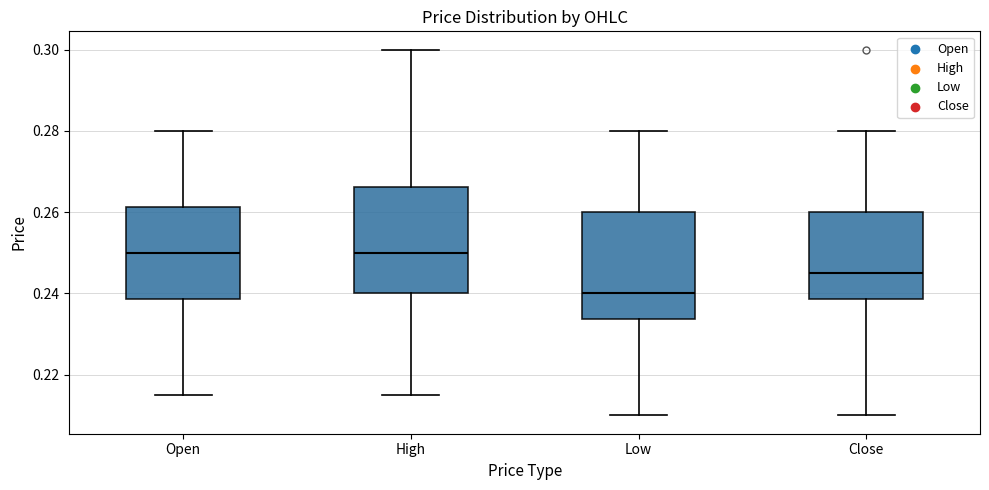

Reading left to right, transcribe this box plot: for each box, give where its median line is, the range the box spans, and where its two whiskers end, as read against the y-axis. The values are not printed on the chart, so give them approximately, as read against the axis.

Open: median 0.250, box 0.238 to 0.262, whiskers 0.216 to 0.280
High: median 0.250, box 0.240 to 0.266, whiskers 0.216 to 0.300
Low: median 0.240, box 0.234 to 0.260, whiskers 0.210 to 0.280
Close: median 0.246, box 0.238 to 0.260, whiskers 0.210 to 0.280